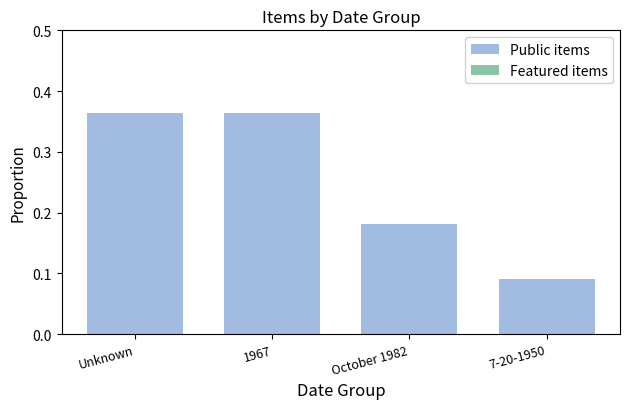

Count the values in the range 0 to 1.

4